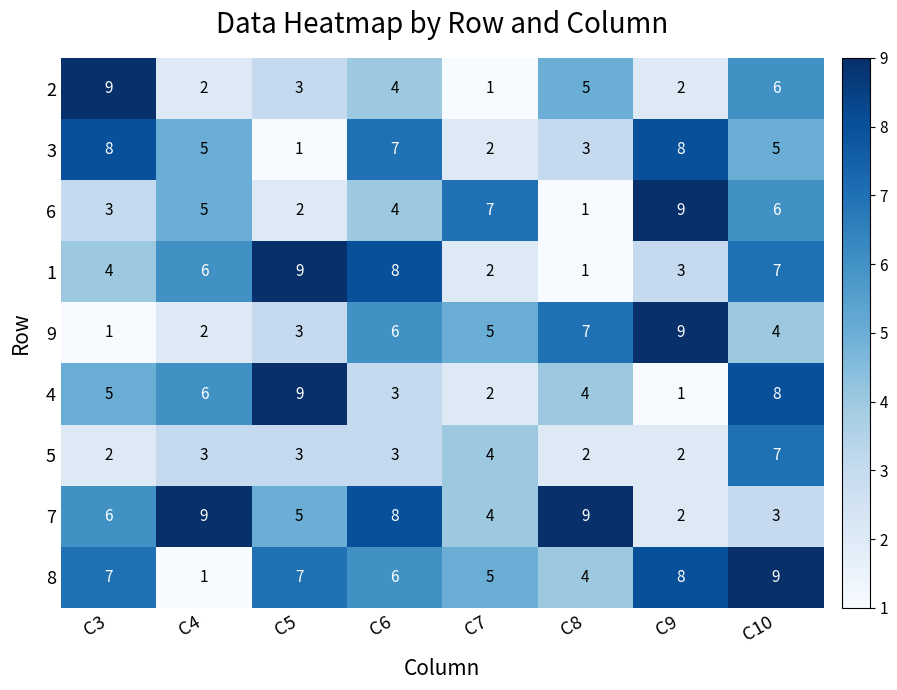

Is it true that 2 equals 9 at C3?

True